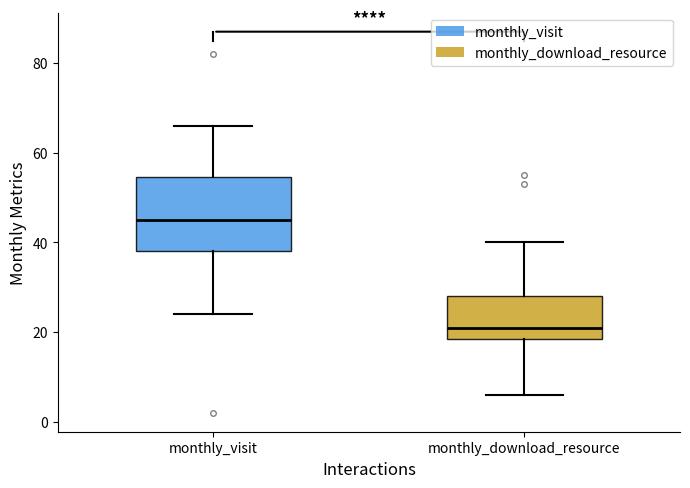

Reading left to right, transcribe this box plot: for each box, give where its median line is, the range the box spans, and where its two whiskers end, as read against the y-axis. The values are not printed on the chart, so give them approximately, as read against the axis.

monthly_visit: median 46, box 38 to 54, whiskers 24 to 66
monthly_download_resource: median 22, box 18 to 28, whiskers 6 to 40